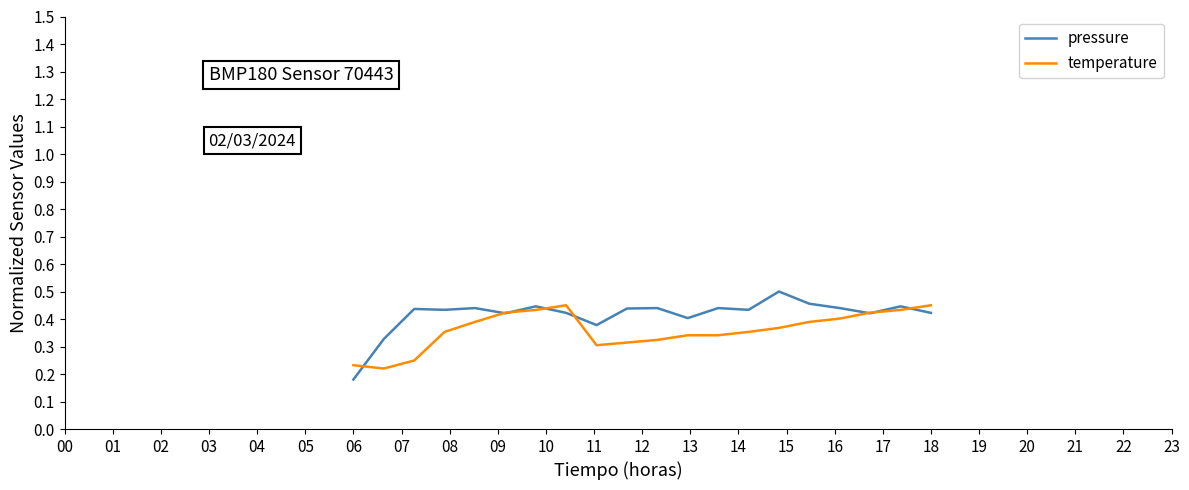

Which series has the largest range (max minus min)?

pressure